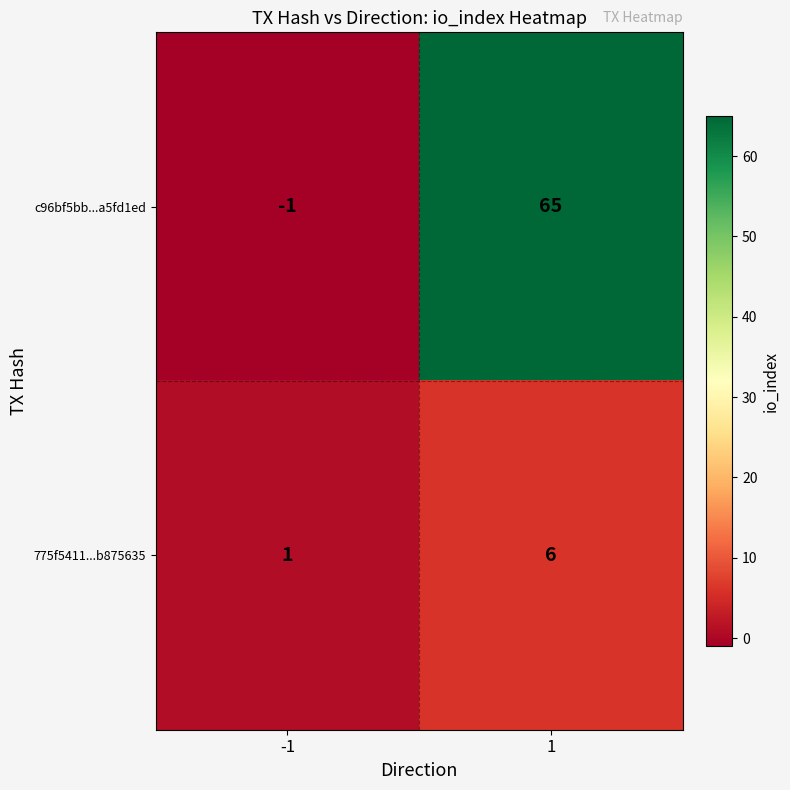

What is the difference between the maximum and minimum values in the c96bf5bb...a5fd1ed series?

66